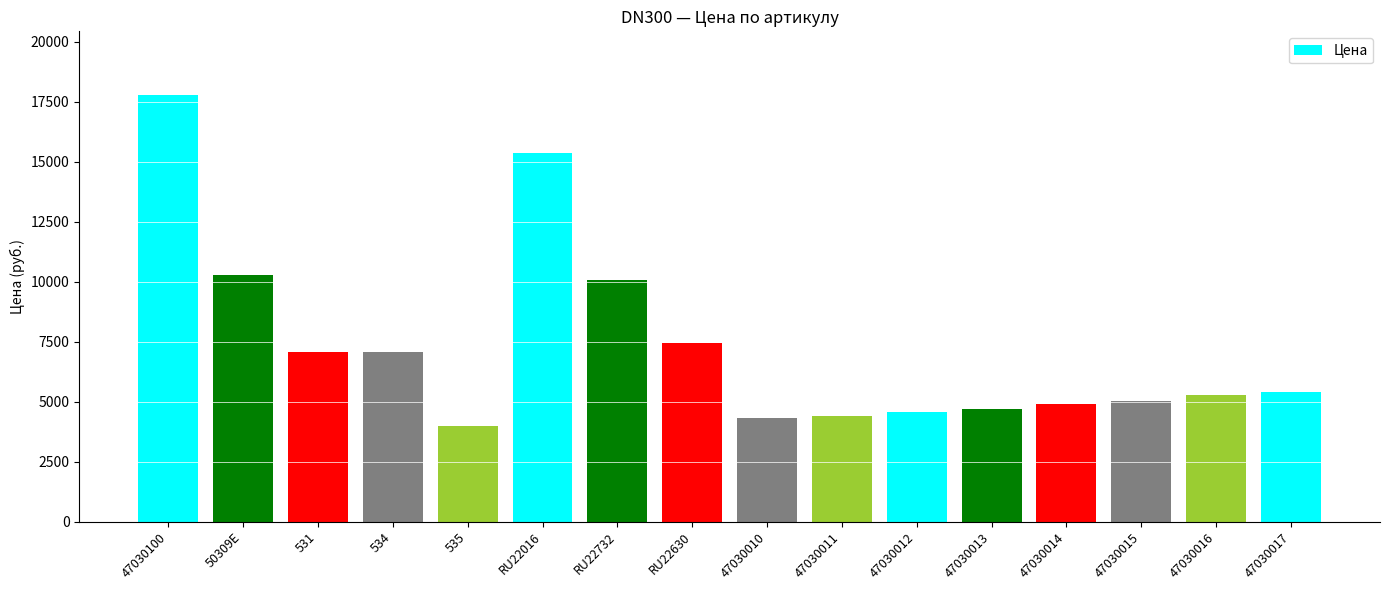

What is the value of the 2nd bar from the left?

10260